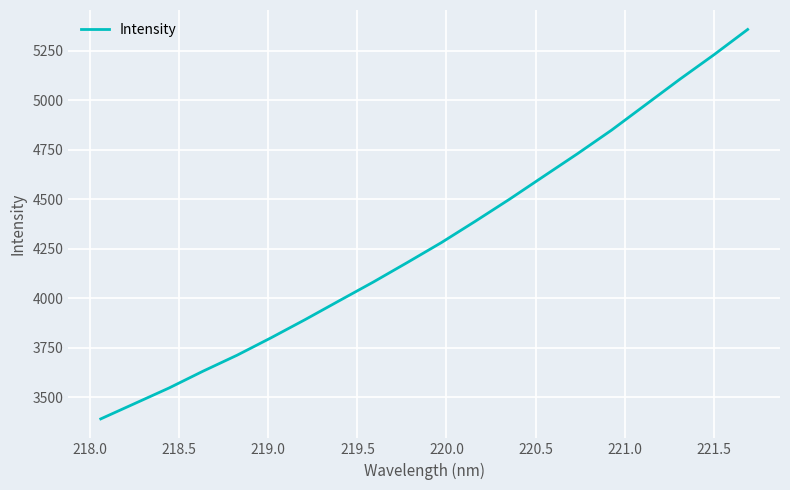

What is the maximum value shown in the chart?

5358.0